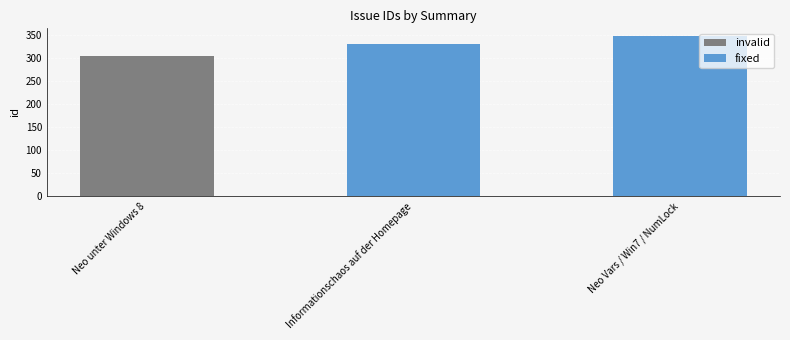

What is the value of the 1st bar from the left?

304